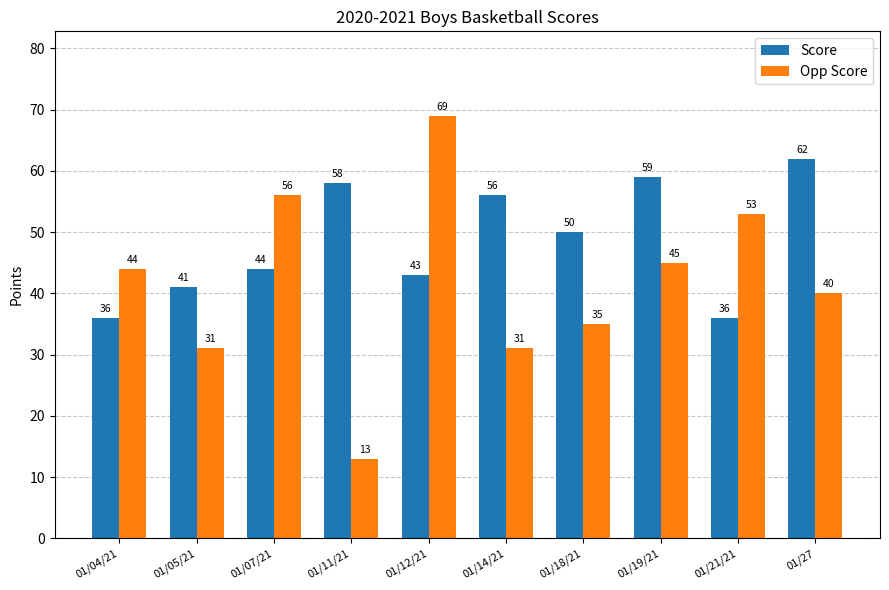

Reading left to right, extract all data points from this chart.

Score: 01/04/21=36	01/05/21=41	01/07/21=44	01/11/21=58	01/12/21=43	01/14/21=56	01/18/21=50	01/19/21=59	01/21/21=36	01/27=62
Opp Score: 01/04/21=44	01/05/21=31	01/07/21=56	01/11/21=13	01/12/21=69	01/14/21=31	01/18/21=35	01/19/21=45	01/21/21=53	01/27=40